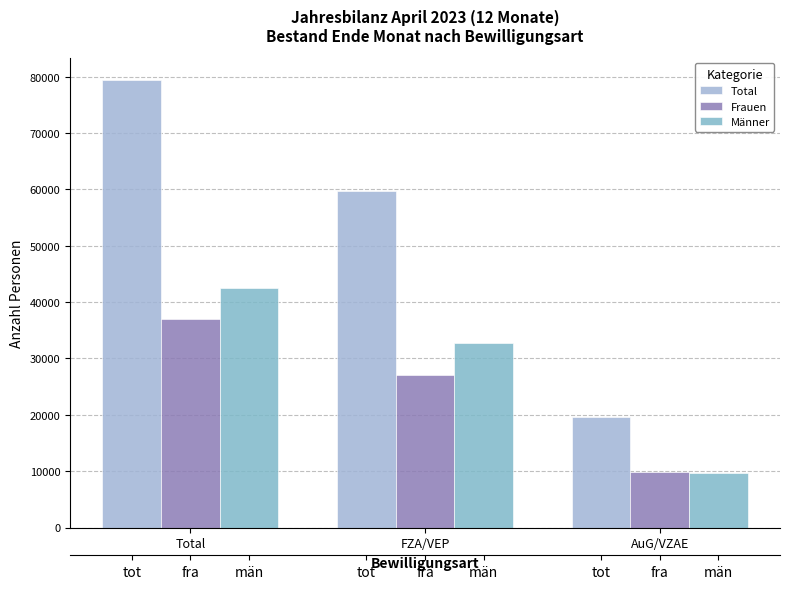

What is the total value across all series at AuG/VZAE?

39296